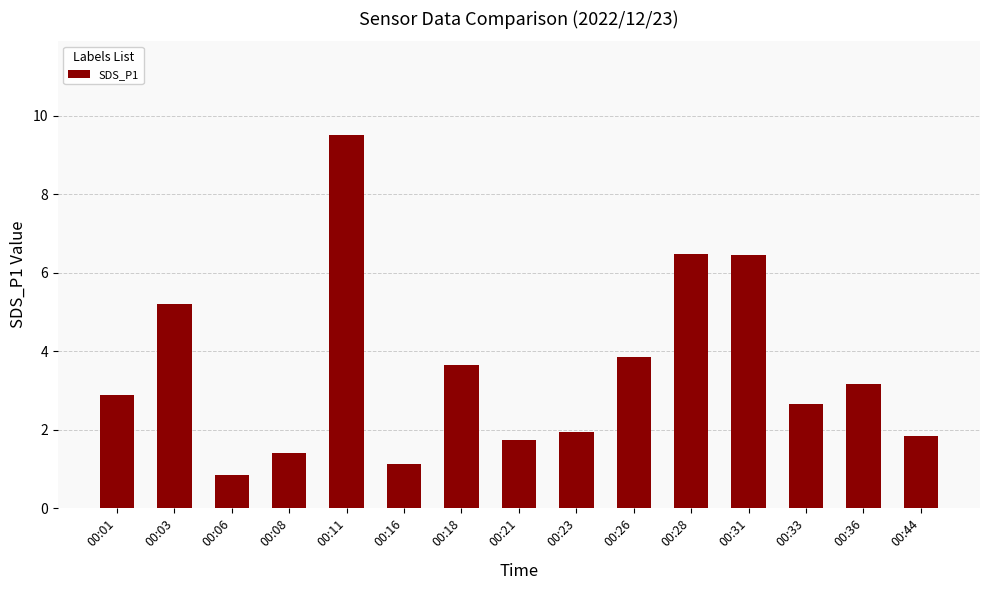

Where is the data nearest to the value 5?

00:03